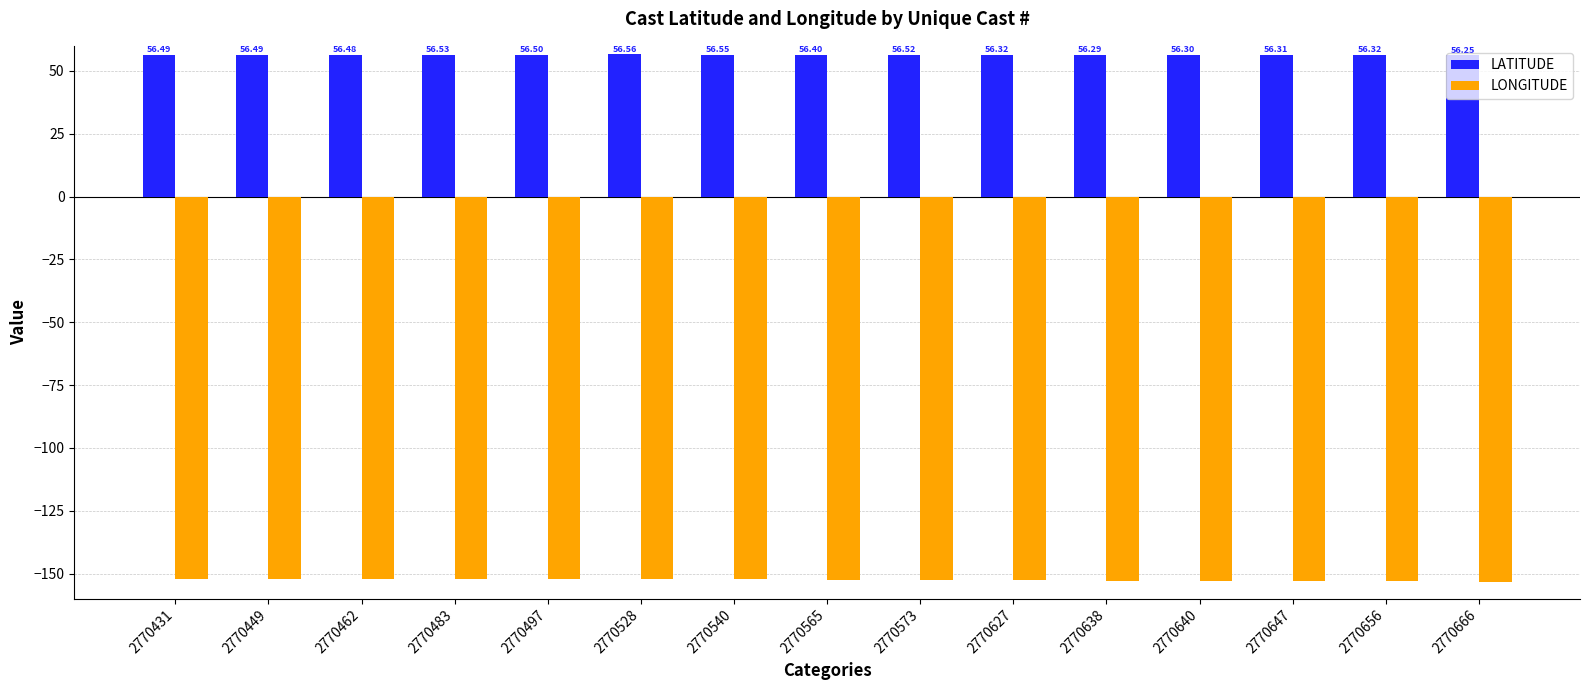

At 2770565, list the series in order from largest to smallest.

LATITUDE, LONGITUDE